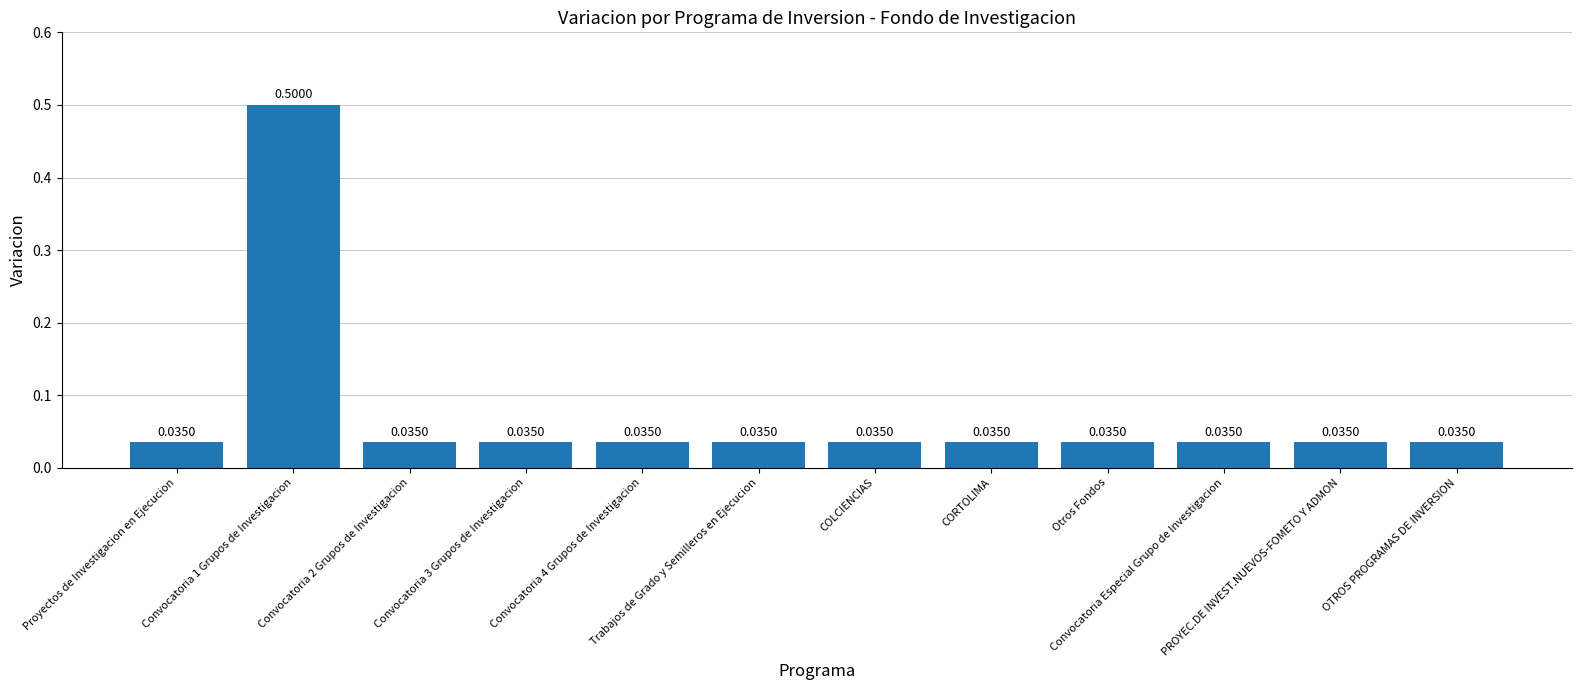

What is the sum of all values?

0.9